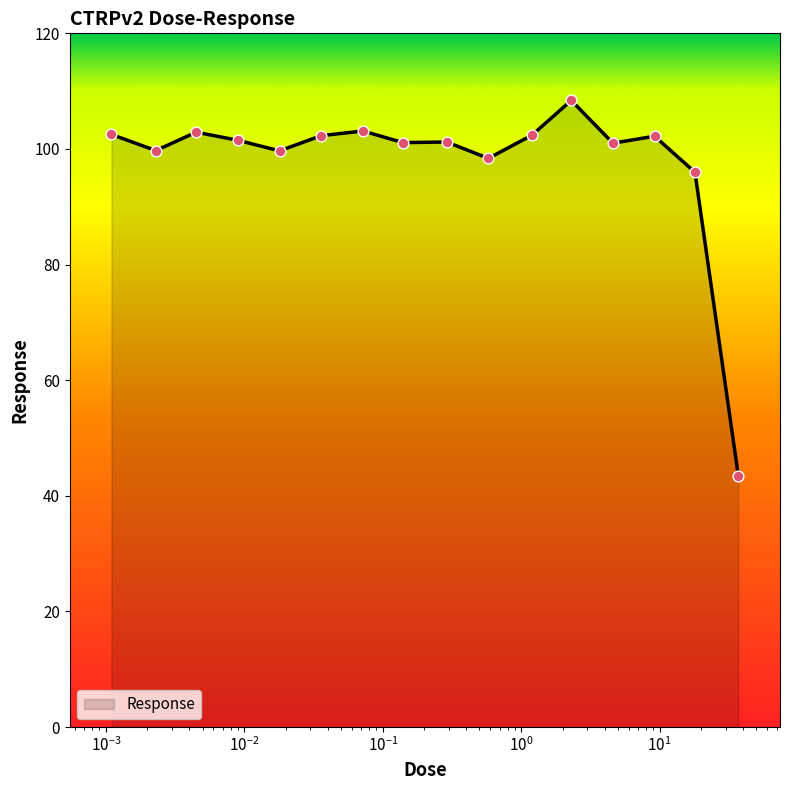

What is the greatest value displayed?

108.4